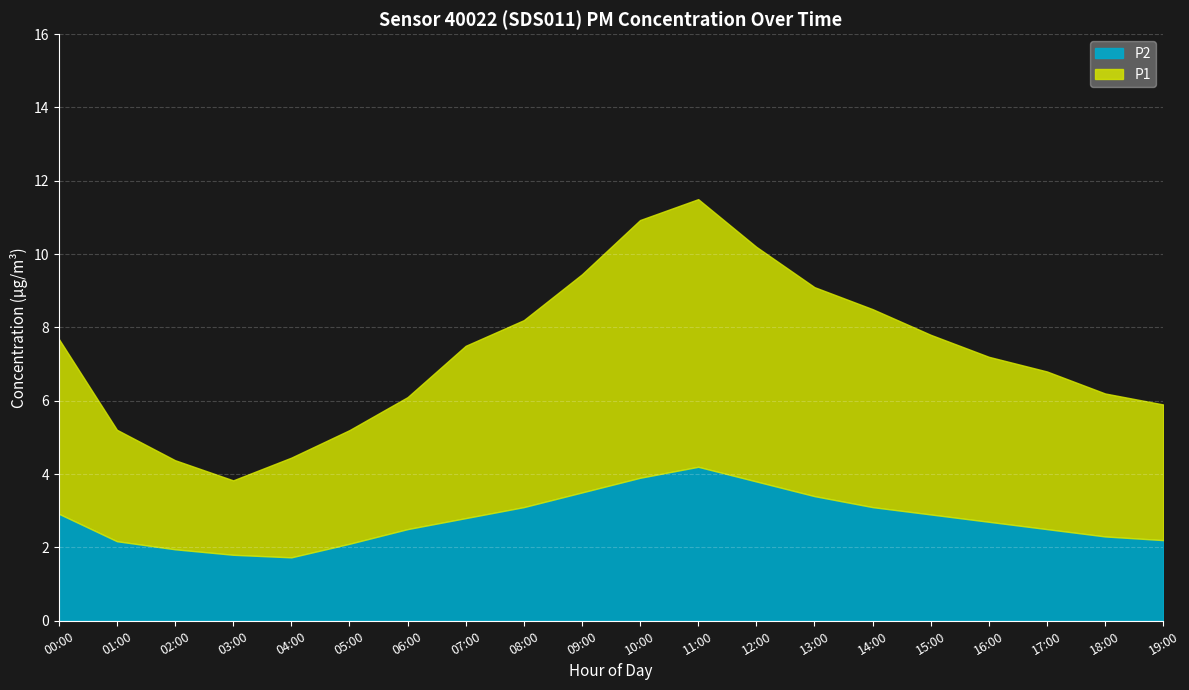

What is the average value of the P2 series?

2.8